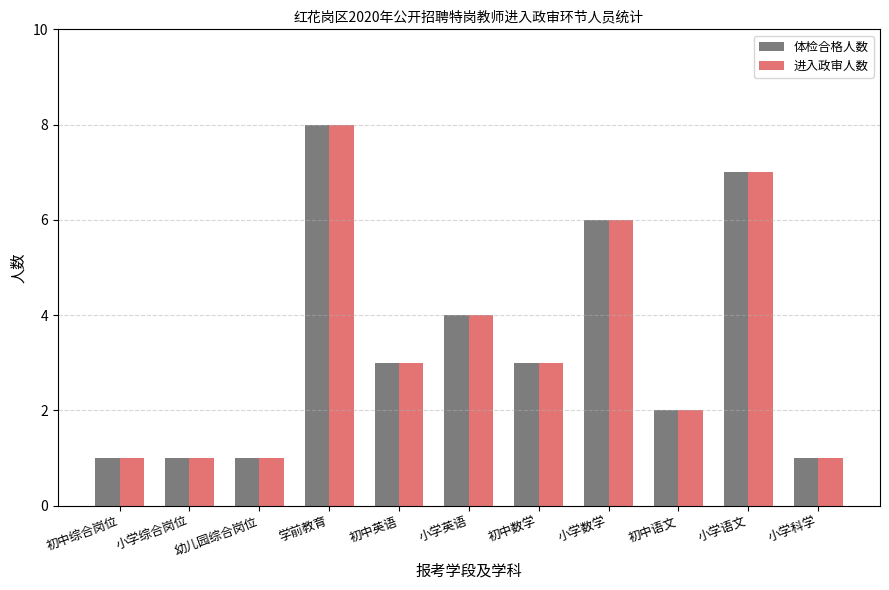

Is the value of 进入政审人数 at 初中综合岗位 greater than the value of 体检合格人数 at 小学数学?

No